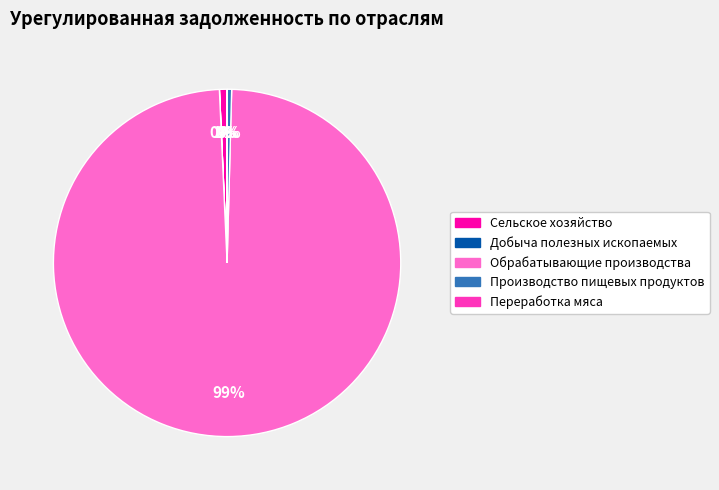

Which slice is the largest?

Обрабатывающие производства